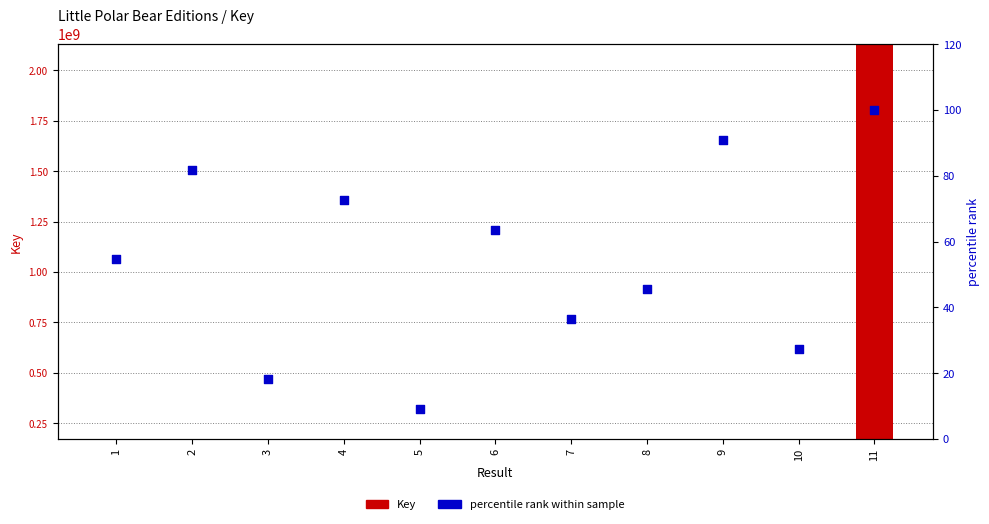

Which series contains the highest Y value?

Key (raw)